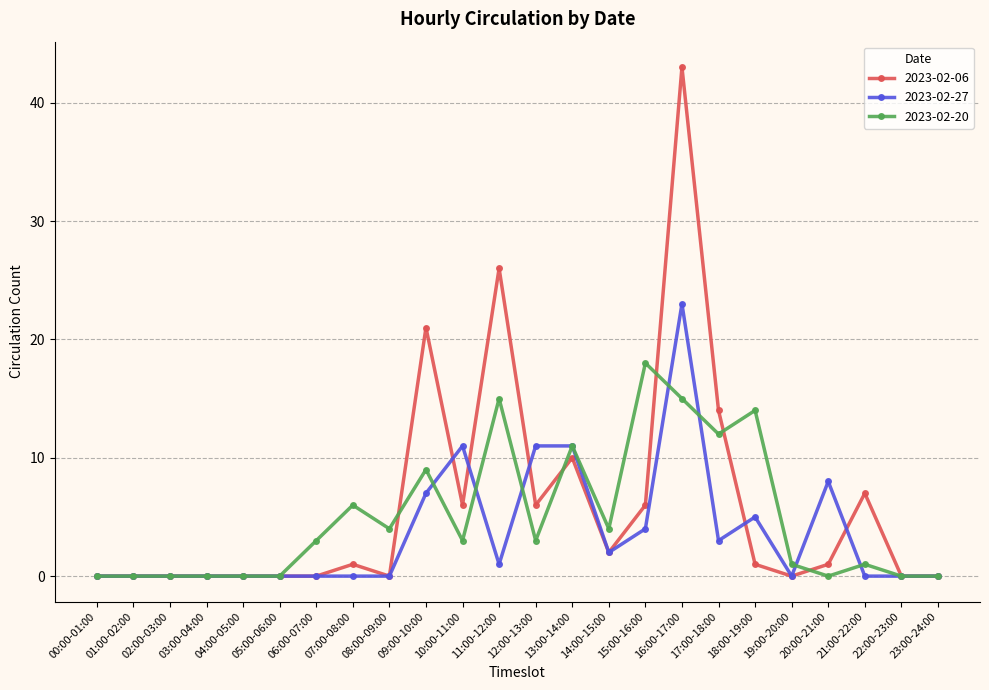

In 2023-02-06, how many points are higher than both neighbors (excluding endpoints)?

6